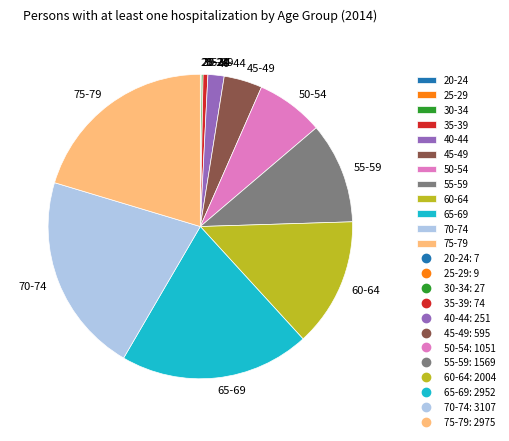

Which has a higher value, 60-64 or 35-39?

60-64